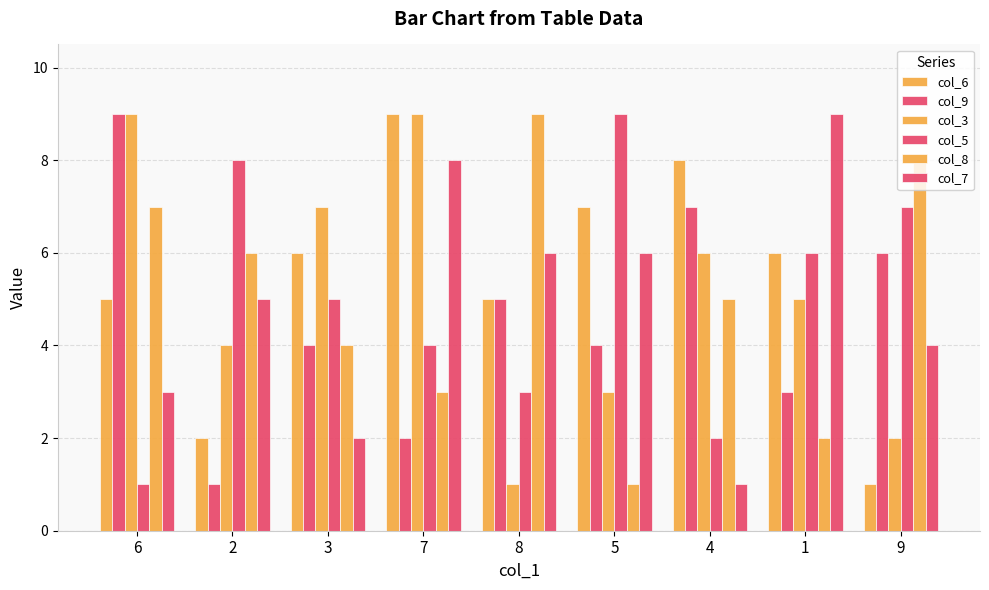

Does the chart contain stacked bars?

No